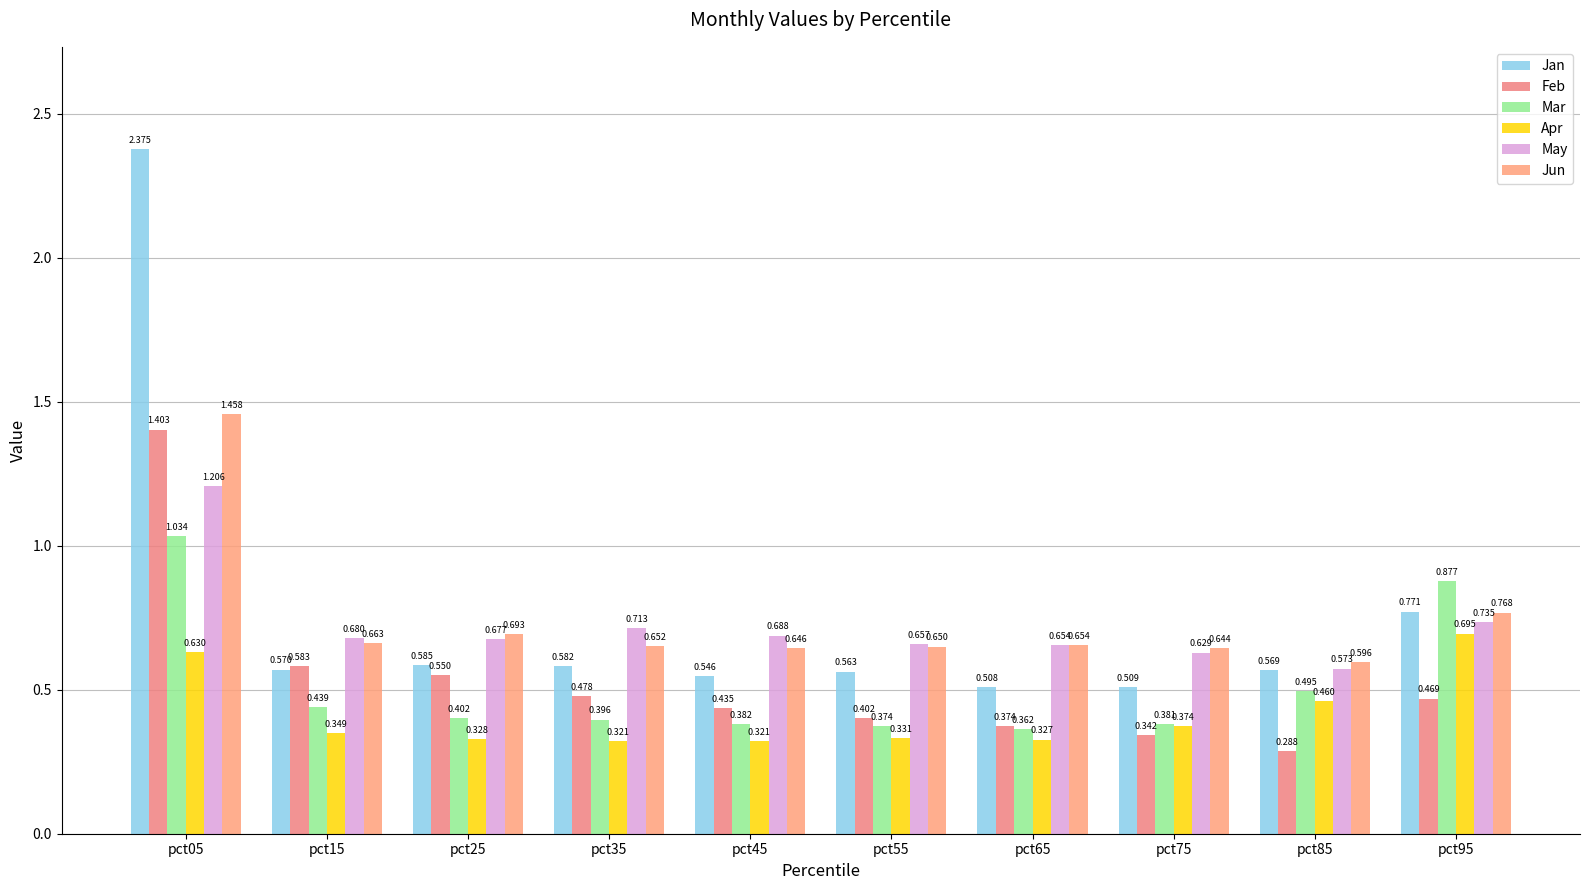

Which series has the largest range (max minus min)?

Jan